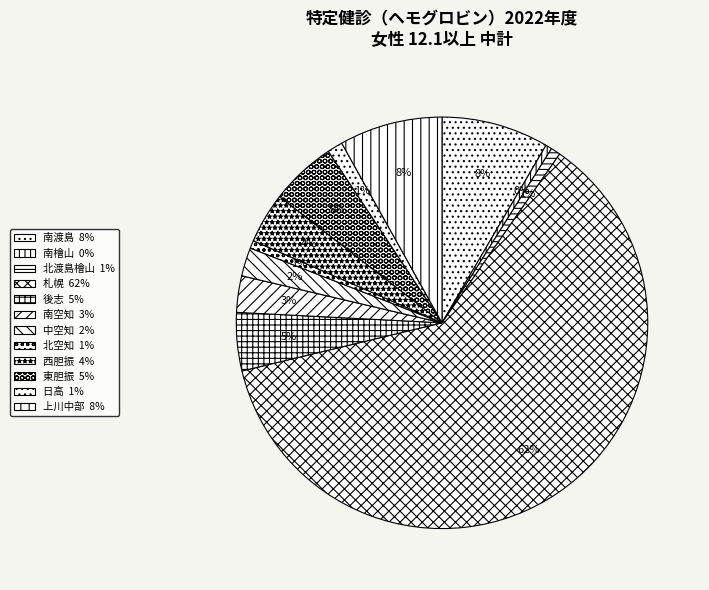

To the nearest percent, what is the difference between the 東胆振 and 中空知 slice percentages?

3%